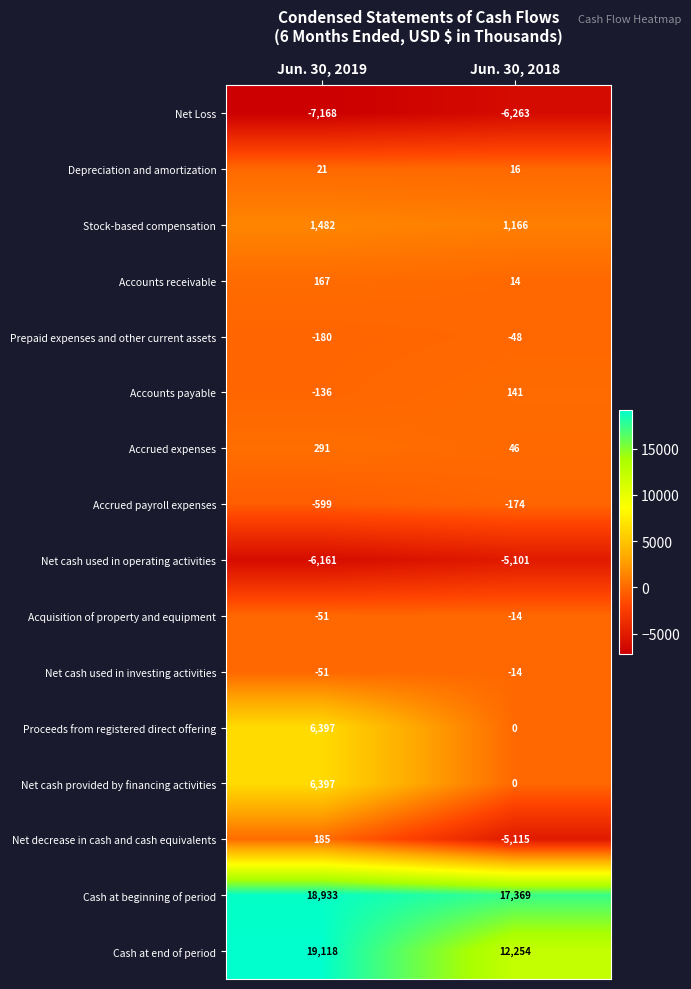

What is the spread (max minus min) of values at Jun. 30, 2018?

23632